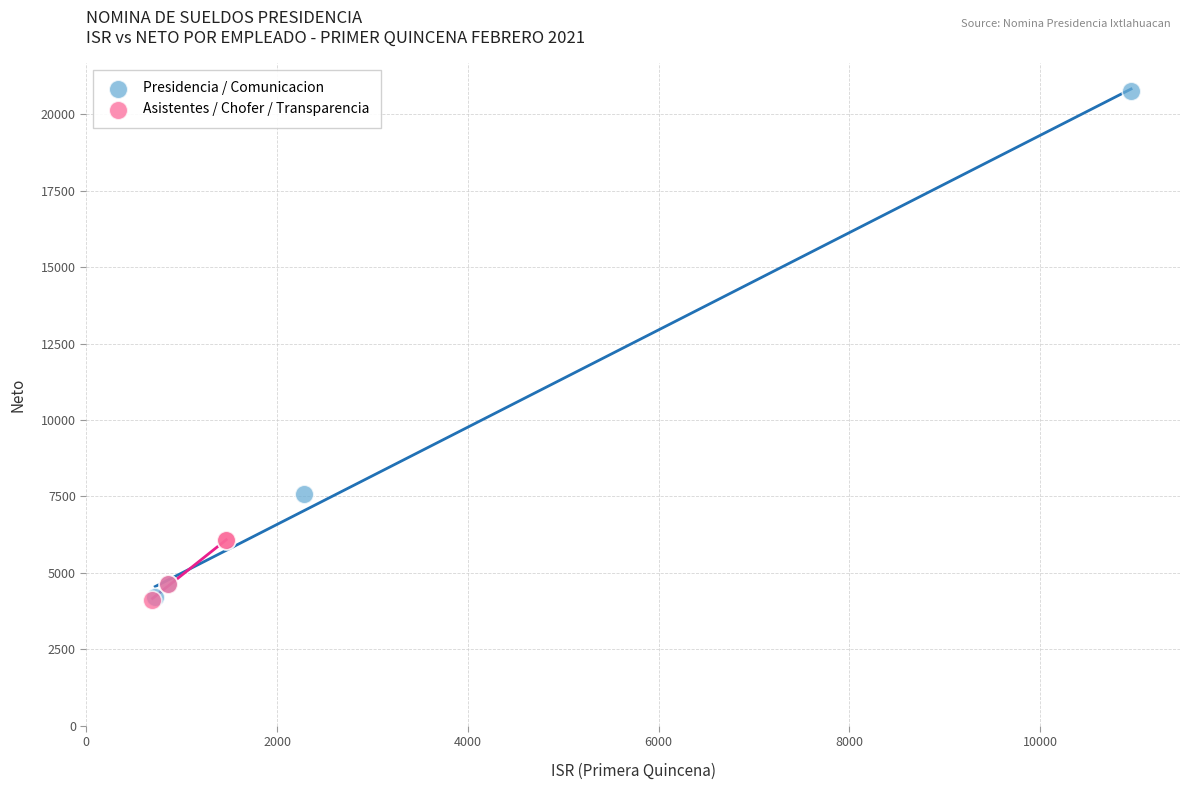

Which series has the largest Y range (max minus min)?

Presidencia / Comunicacion